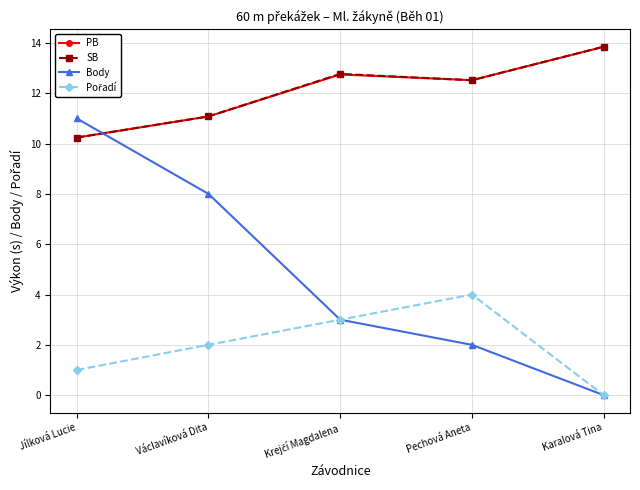

The PB series shows 3.0 at Pechová Aneta. True or false?

False